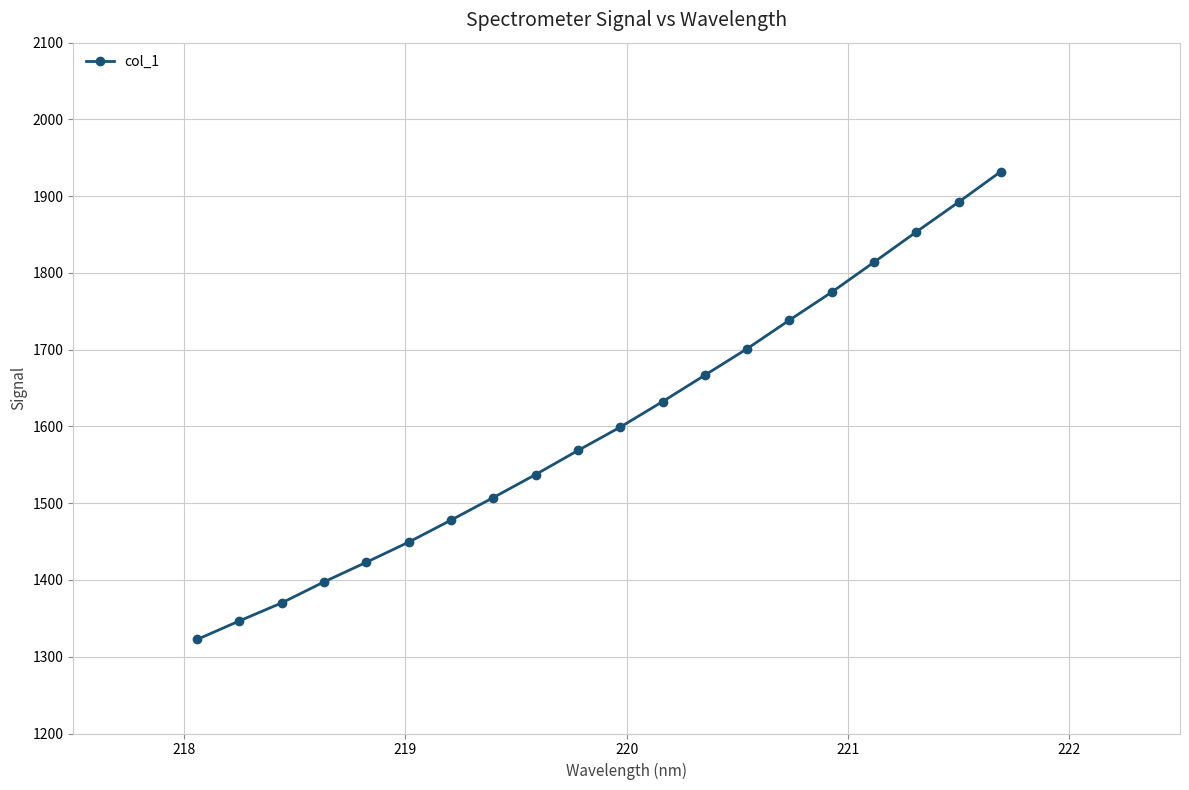

What is the smallest value displayed?

1322.5